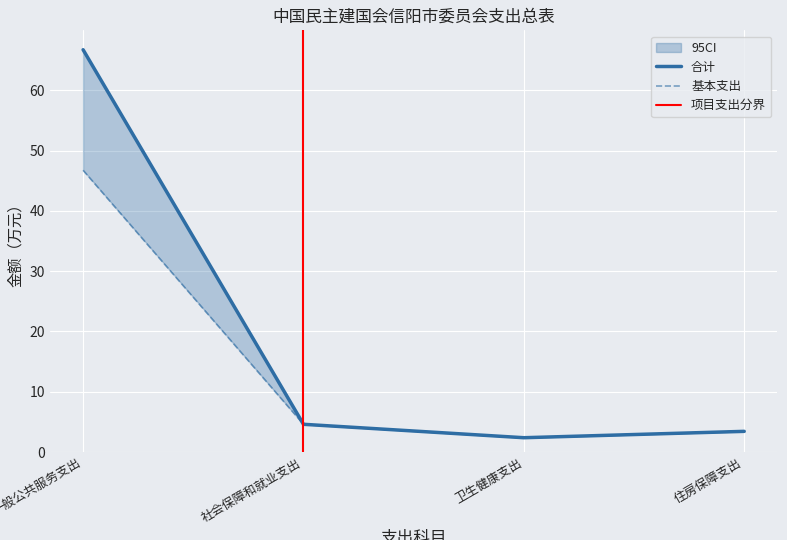

True or false: 项目支出 and 基本支出 cross at least once.

False